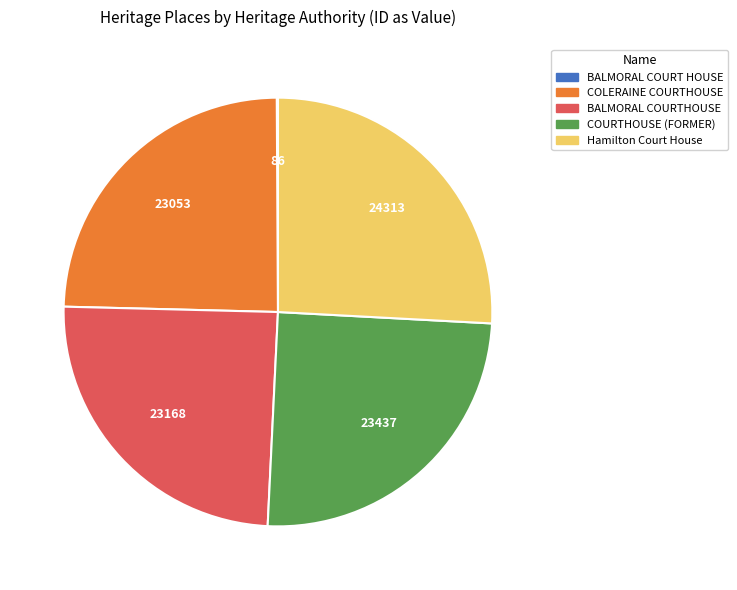

Is there any slice that represents more than half of the pie?

No